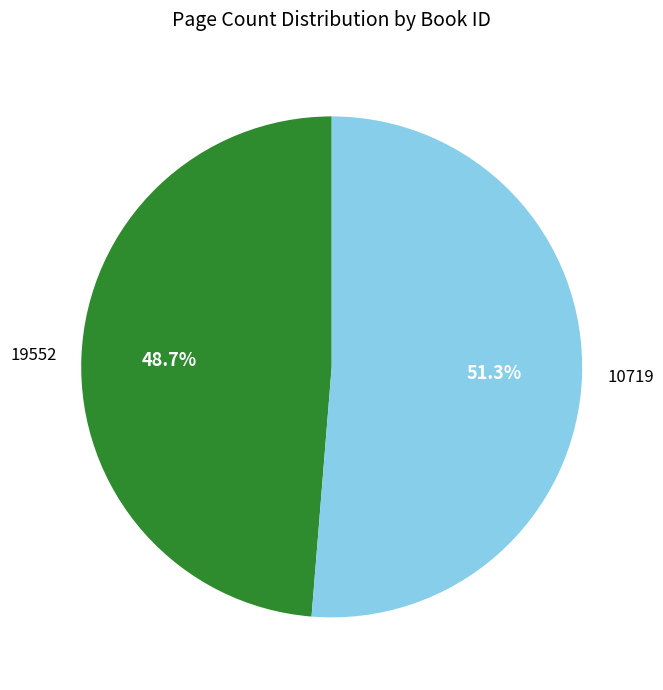

To the nearest percent, what is the difference between the largest and smallest slice percentages?

3%